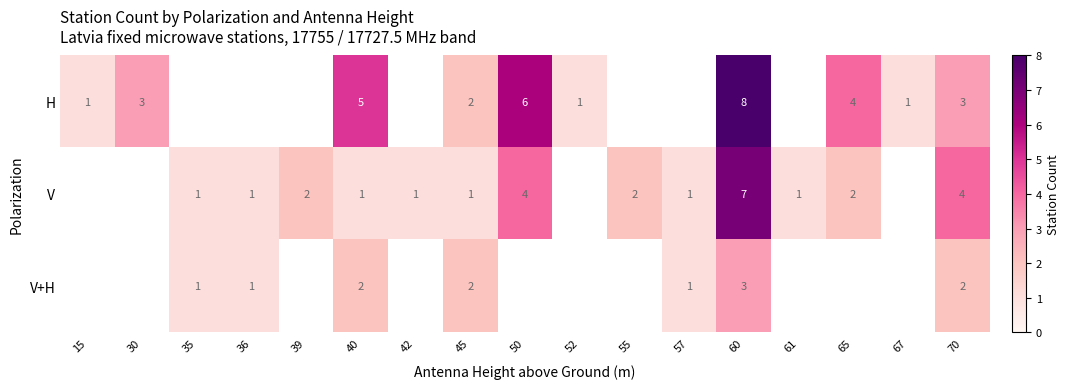

True or false: V+H has a value of 0 at 45.

False